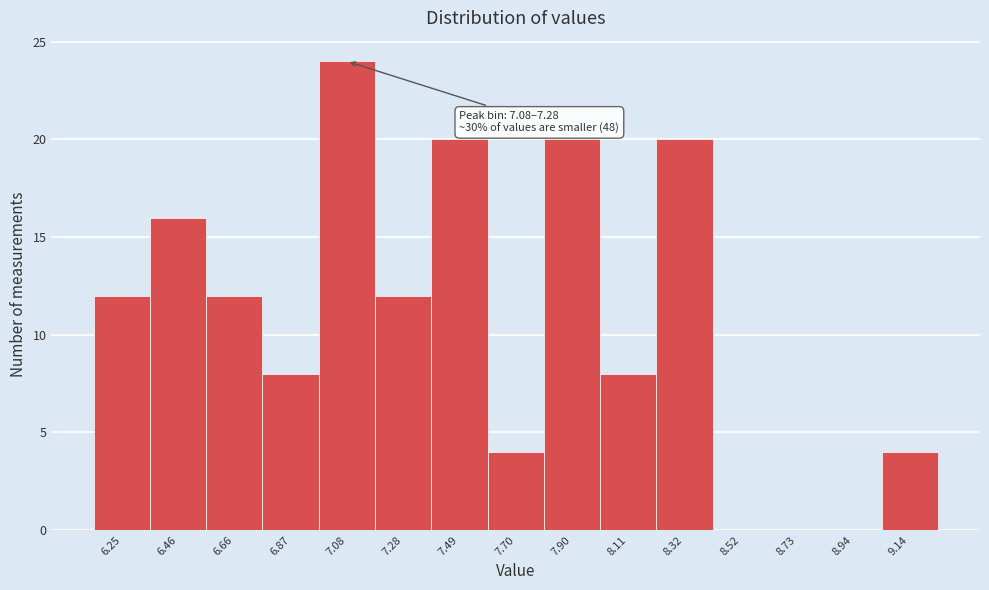

Reading left to right, what are all the values shown in this chart?

6.25=12	6.46=16	6.66=12	6.87=8	7.08=24	7.28=12	7.49=20	7.70=4	7.90=20	8.11=8	8.32=20	8.52=0	8.73=0	8.94=0	9.14=4